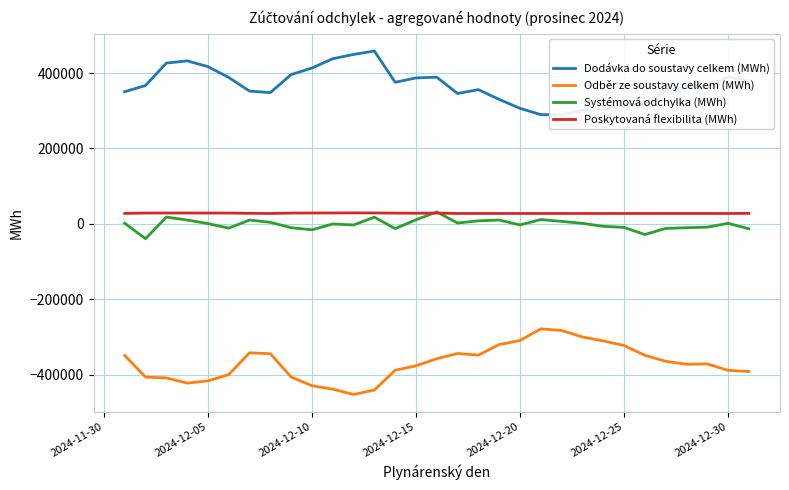

True or false: Poskytovaná flexibilita (MWh) and Odběr ze soustavy celkem (MWh) intersect in this chart.

False